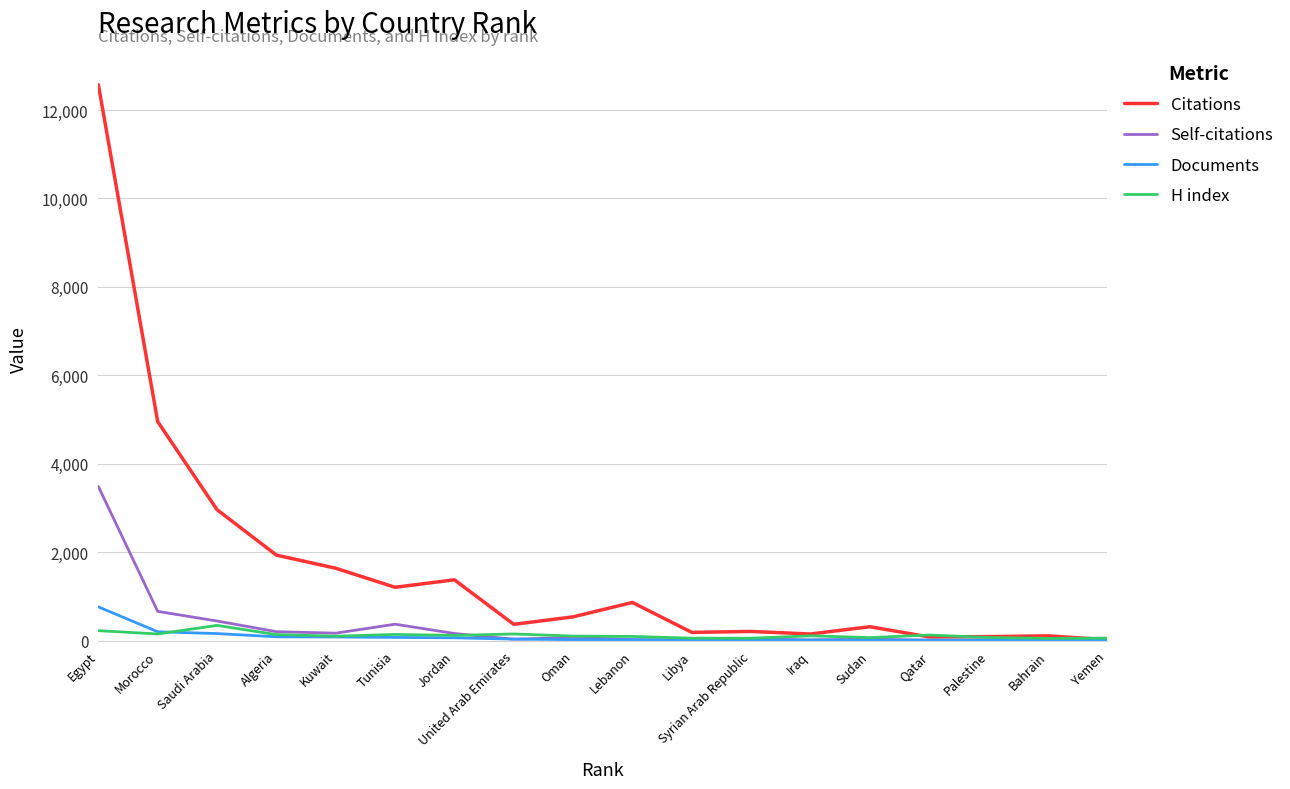

What is the highest value of the Citations series?

12571